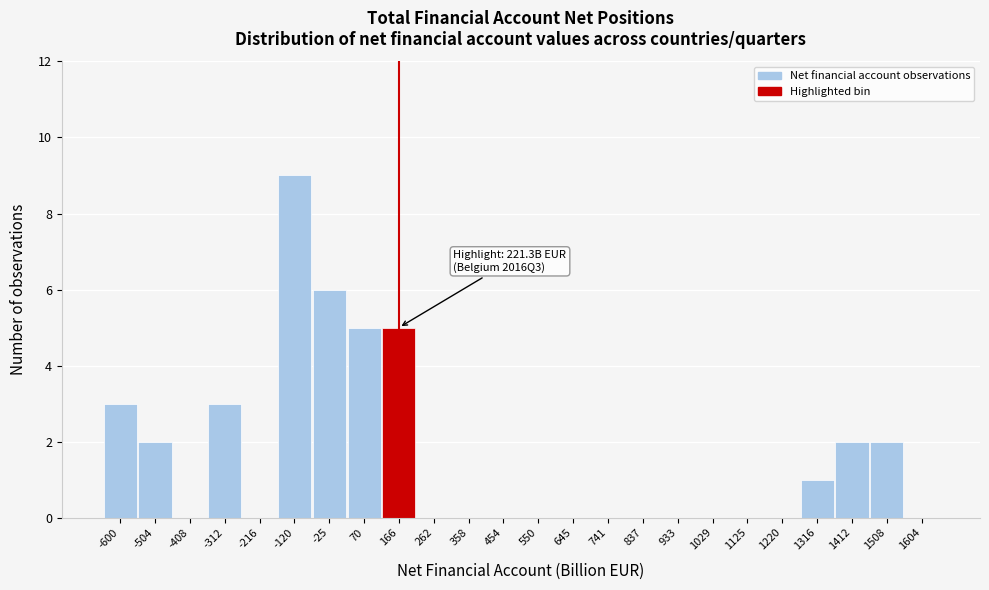

Reading left to right, list all the values displayed in this chart.

-600=3	-504=2	-408=0	-312=3	-216=0	-120=9	-25=6	70=5	166=5	262=0	358=0	454=0	550=0	645=0	741=0	837=0	933=0	1029=0	1125=0	1220=0	1316=1	1412=2	1508=2	1604=0